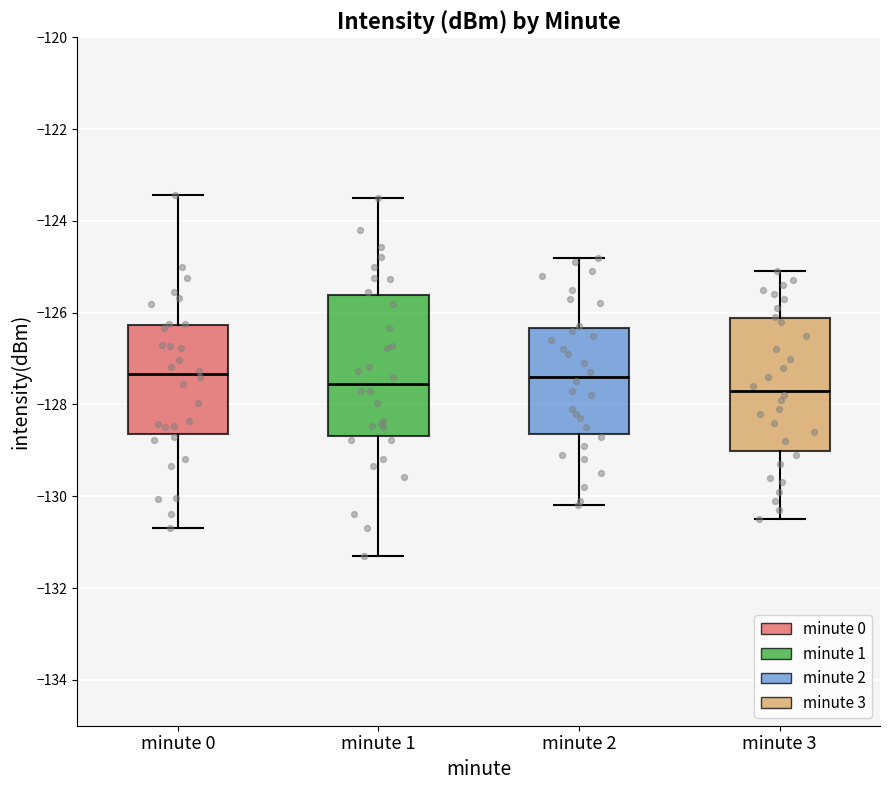

Where does the upper whisker of the box for minute 0 end on the y-axis? The values are not printed on the chart, so give them approximately, as read against the axis.

-123.4